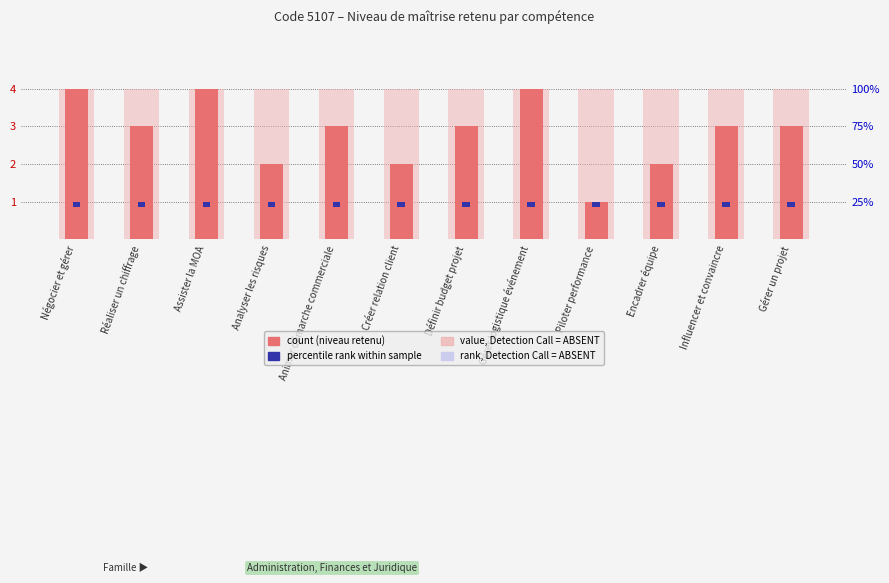

The value of Niveau seuil at Assister la MOA is 0.1. True or false?

False